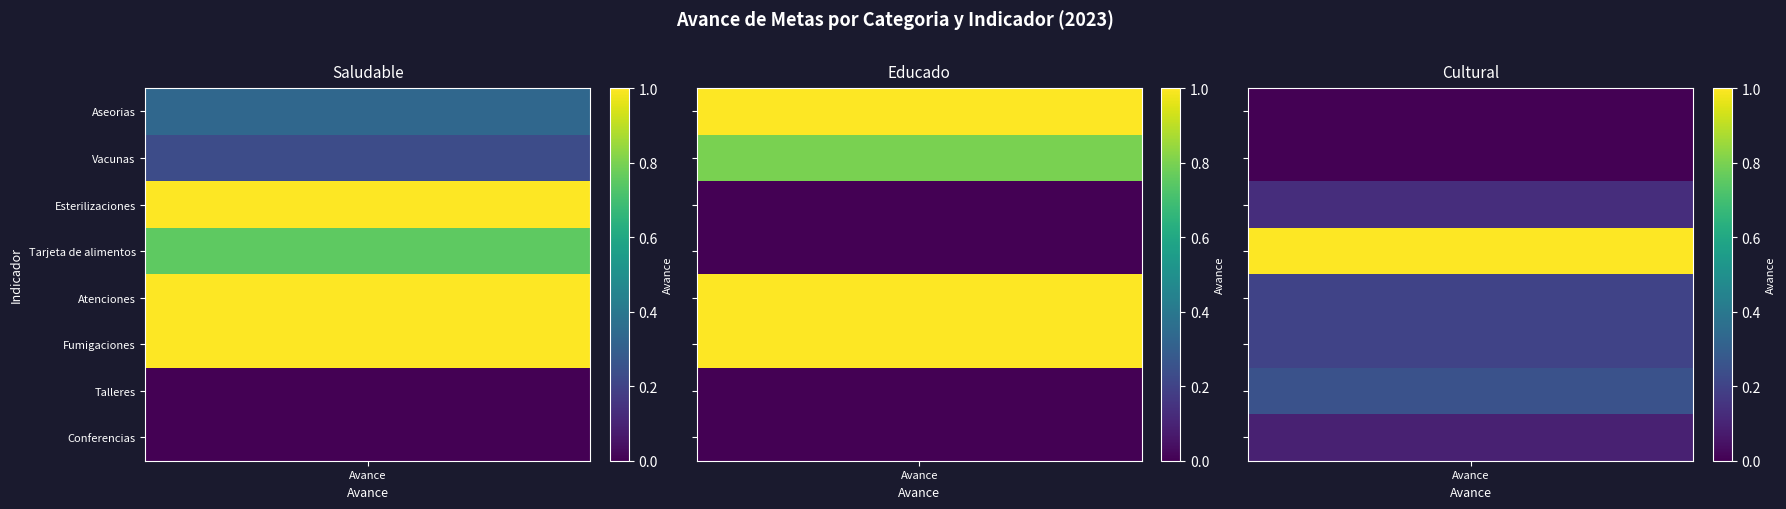

What is the difference between the second highest and second lowest values in the Educado series?

1.0